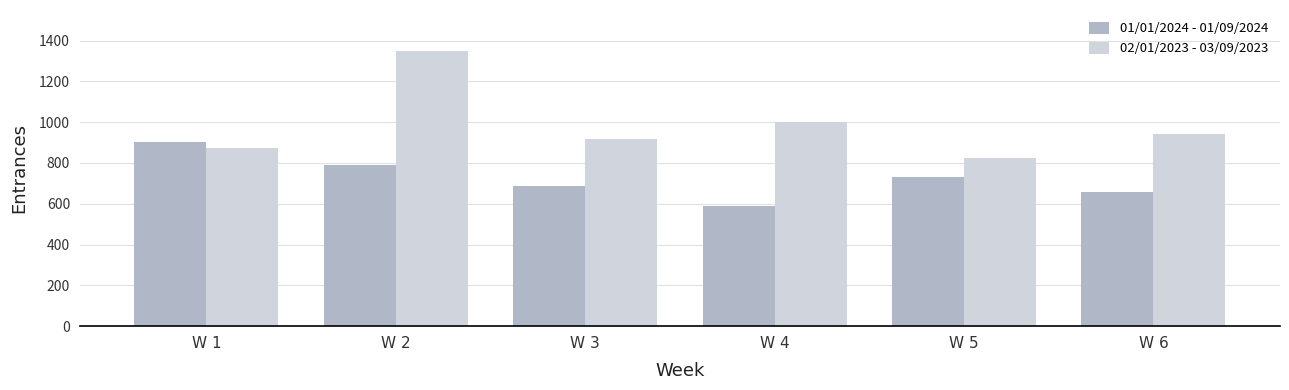

What is the spread (max minus min) of values at W 5?

89